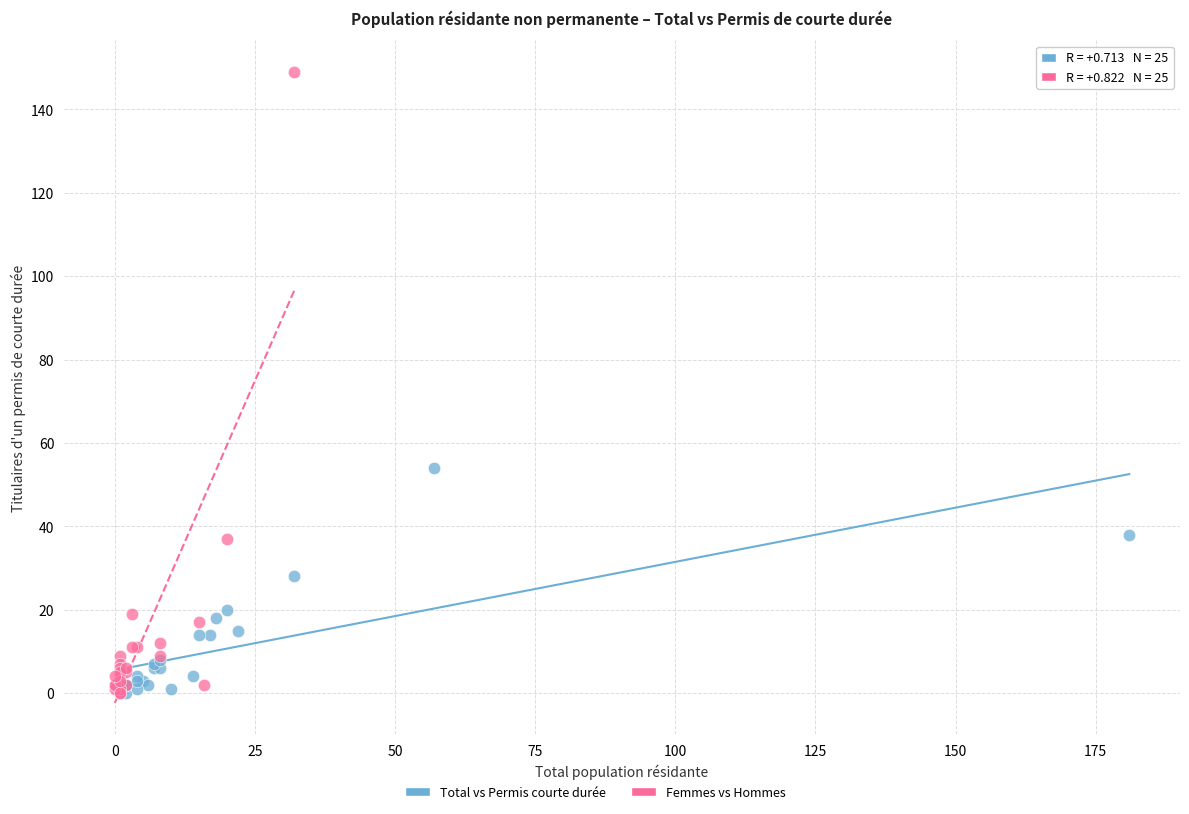

Which series reaches the maximum Y coordinate?

Femmes vs Hommes